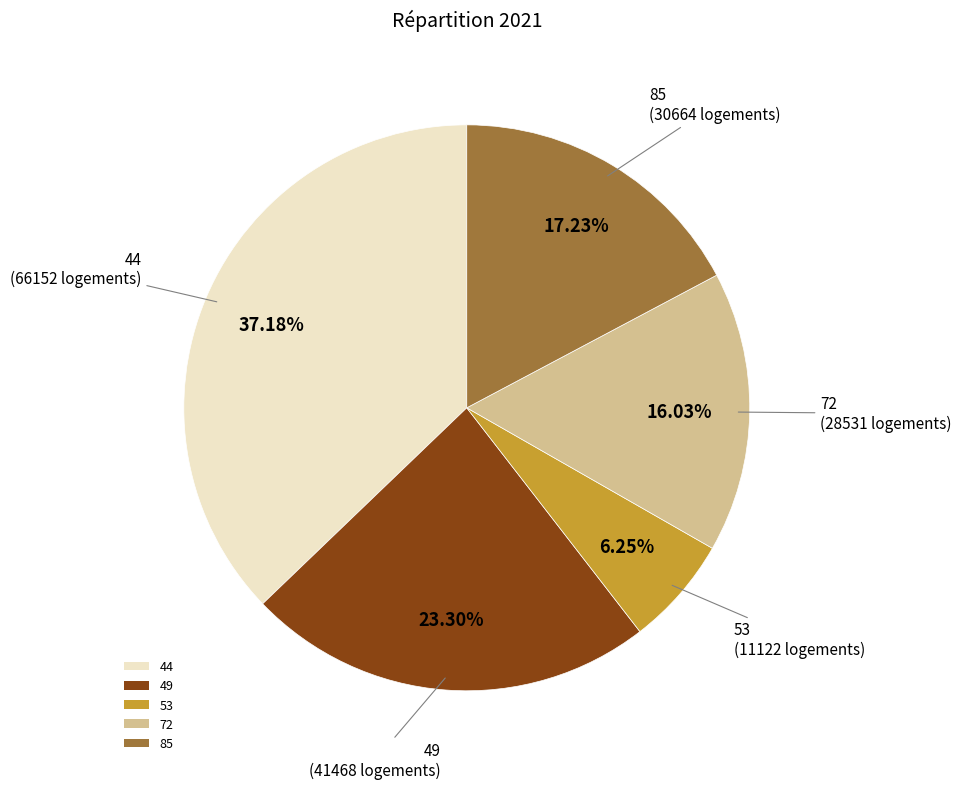

Rank the categories by value from highest to lowest.

44, 49, 85, 72, 53